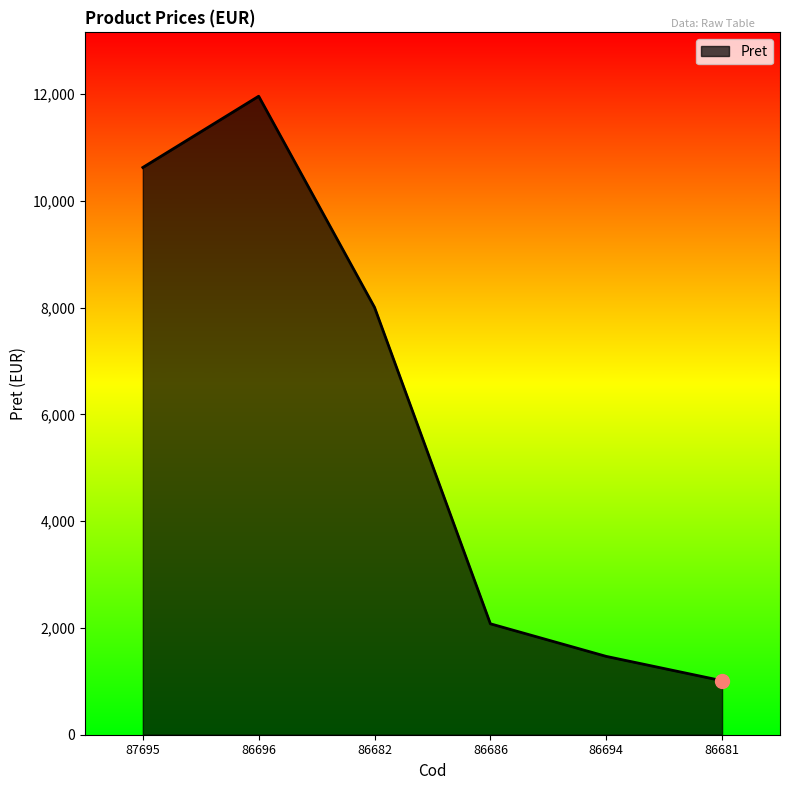

What is the approximate value at 86681?

1011.3